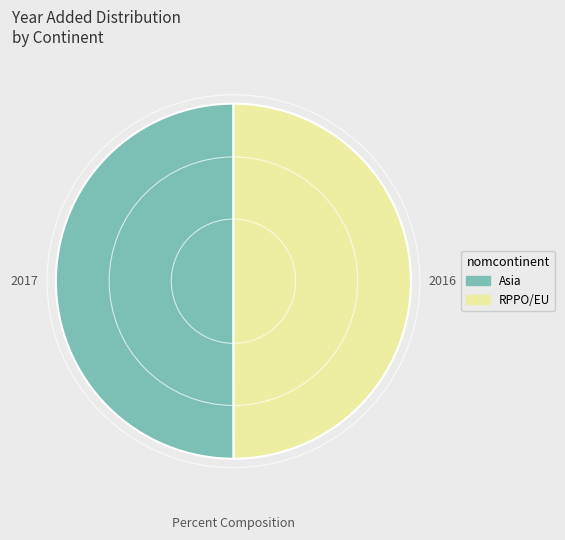

The RPPO/EU slice represents 50% of the pie. True or false?

True